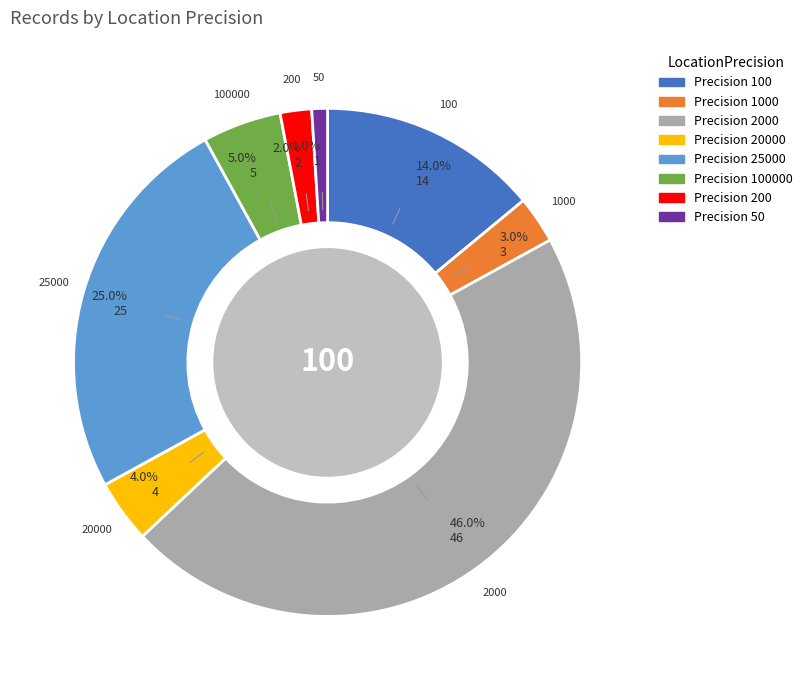

Is there a majority slice in this chart?

No